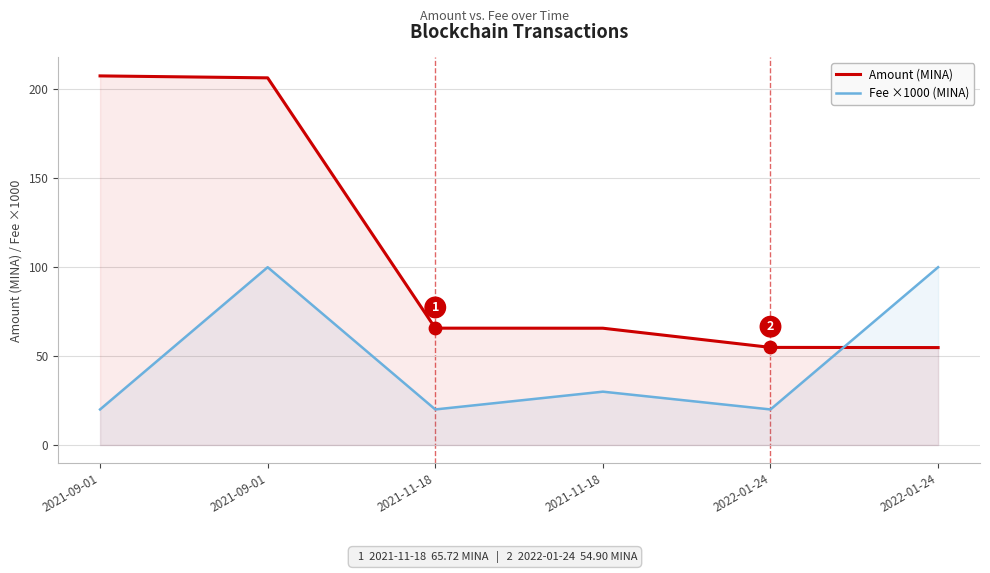

Which series contains the lowest Y value?

Fee ×1000 (MINA)